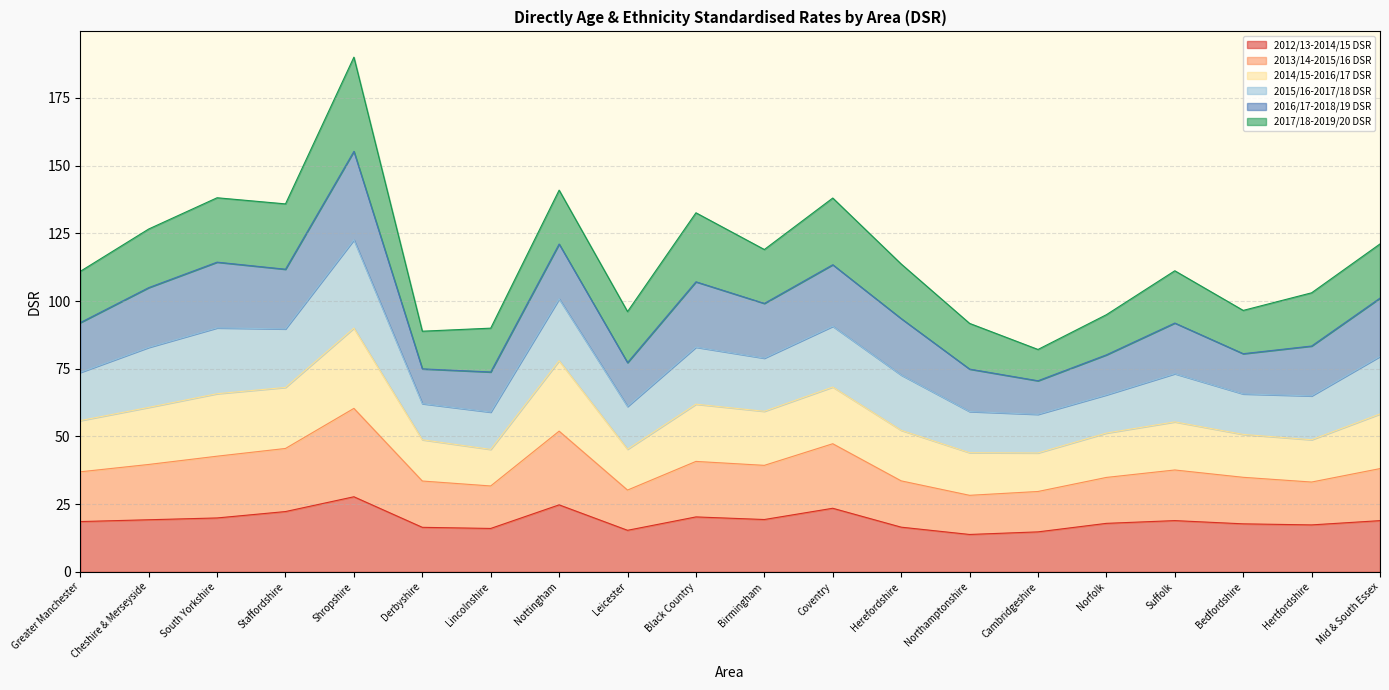

What is the total value across all series at Coventry?

138.0